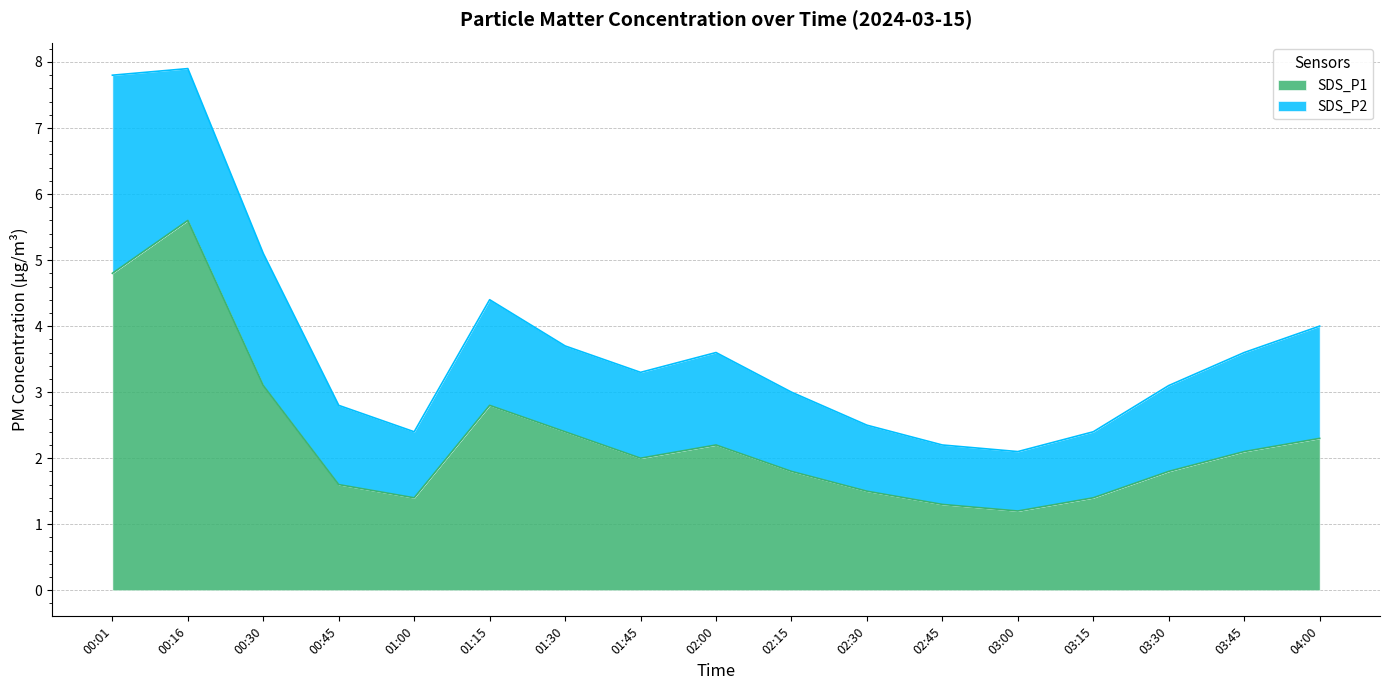

Does the chart display data point markers on the line(s)?

No